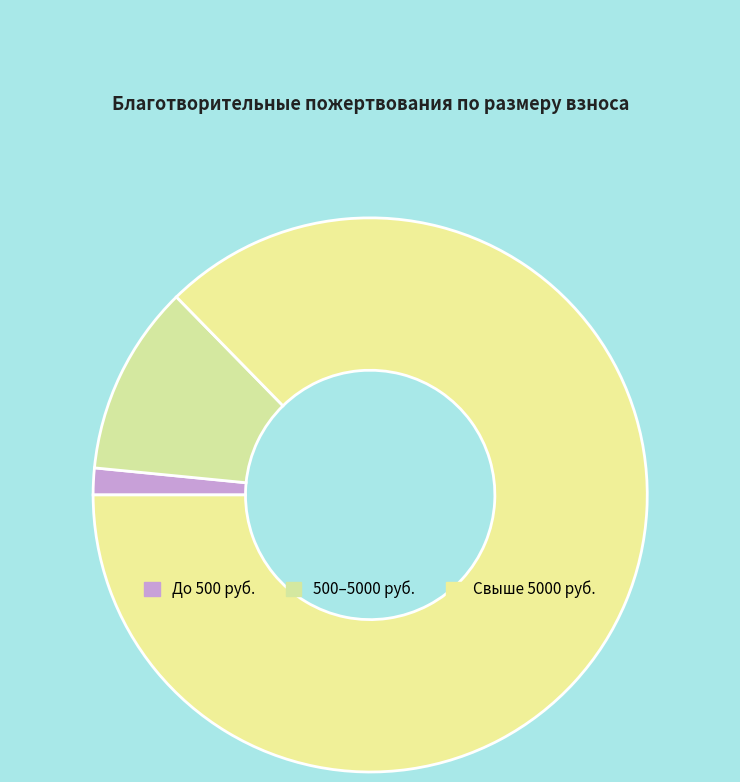

Which slice is the largest?

Свыше 5000 руб.